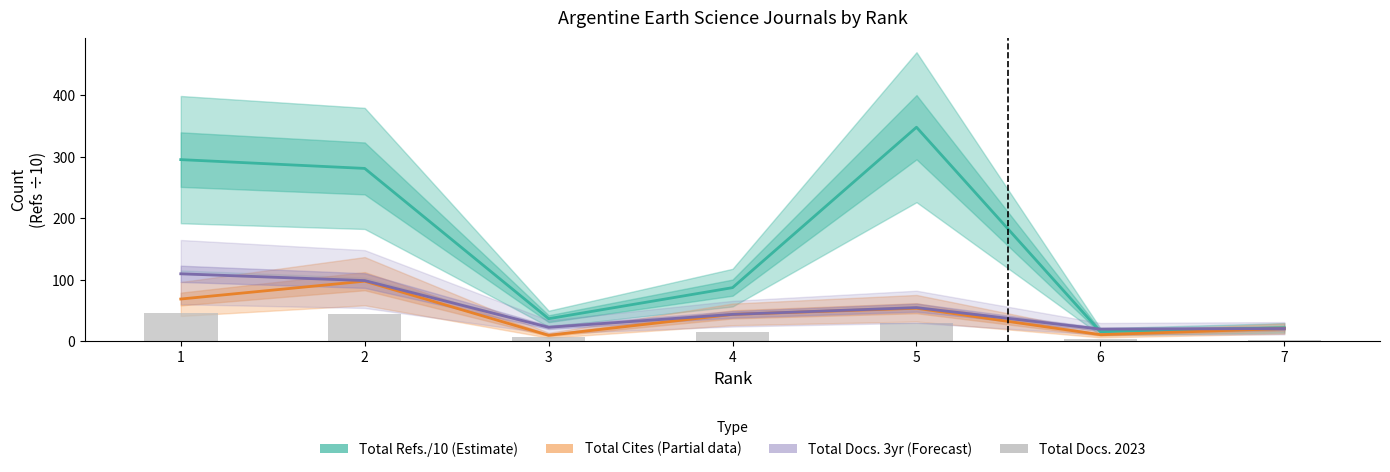

Reading left to right, list all the values displayed in this chart.

Total Refs. /10 (Estimate): 295.7	281.4	37.0	87.5	348.4	15.9	22.1
Total Cites (3years) (Partial): 69.0	98.0	10.0	44.0	54.0	11.0	21.0
Total Docs. (3years) (Forecast): 110.0	99.0	23.0	44.0	55.0	20.0	21.0
Total Docs. (2023): 46.0	45.0	8.0	16.0	30.0	4.0	3.0